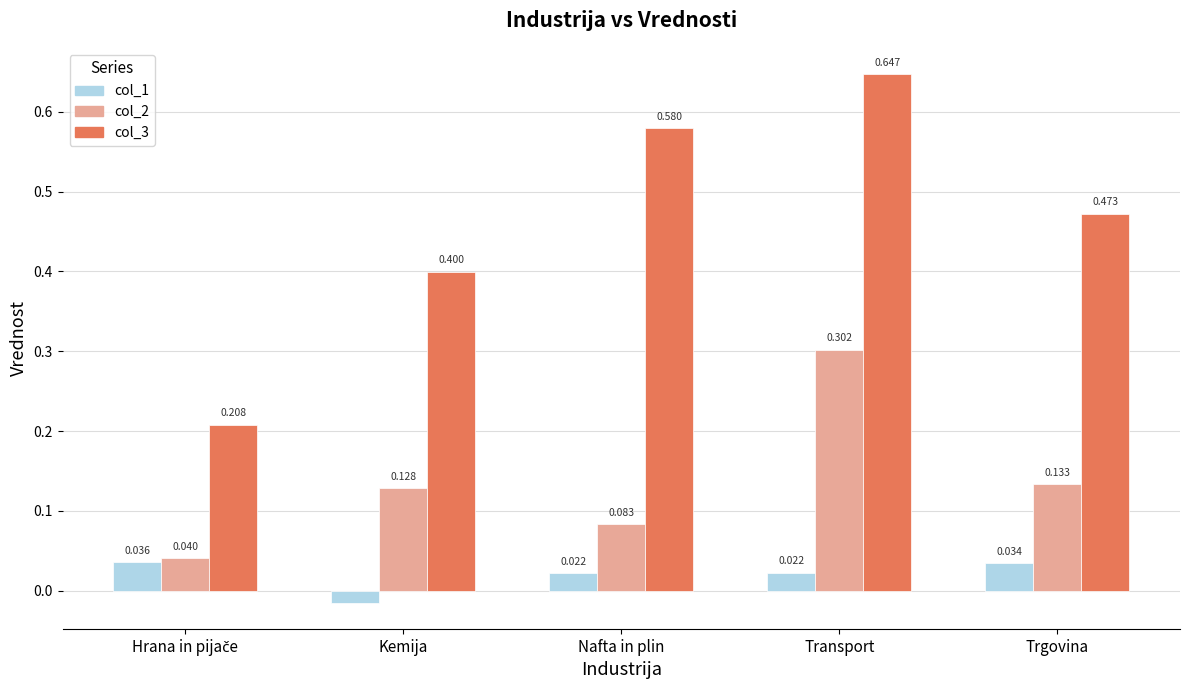

At which category does the chart reach its minimum across all series?

Kemija